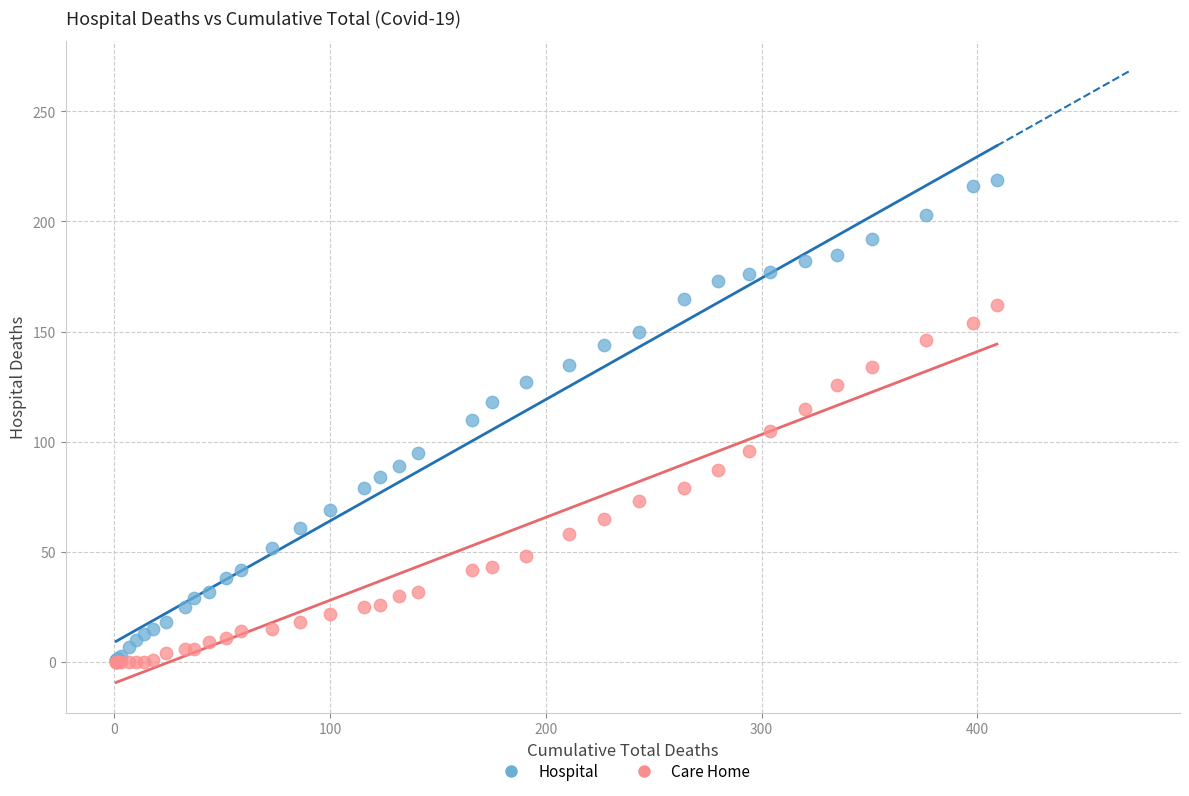

Which series has the largest Y range (max minus min)?

Hospital